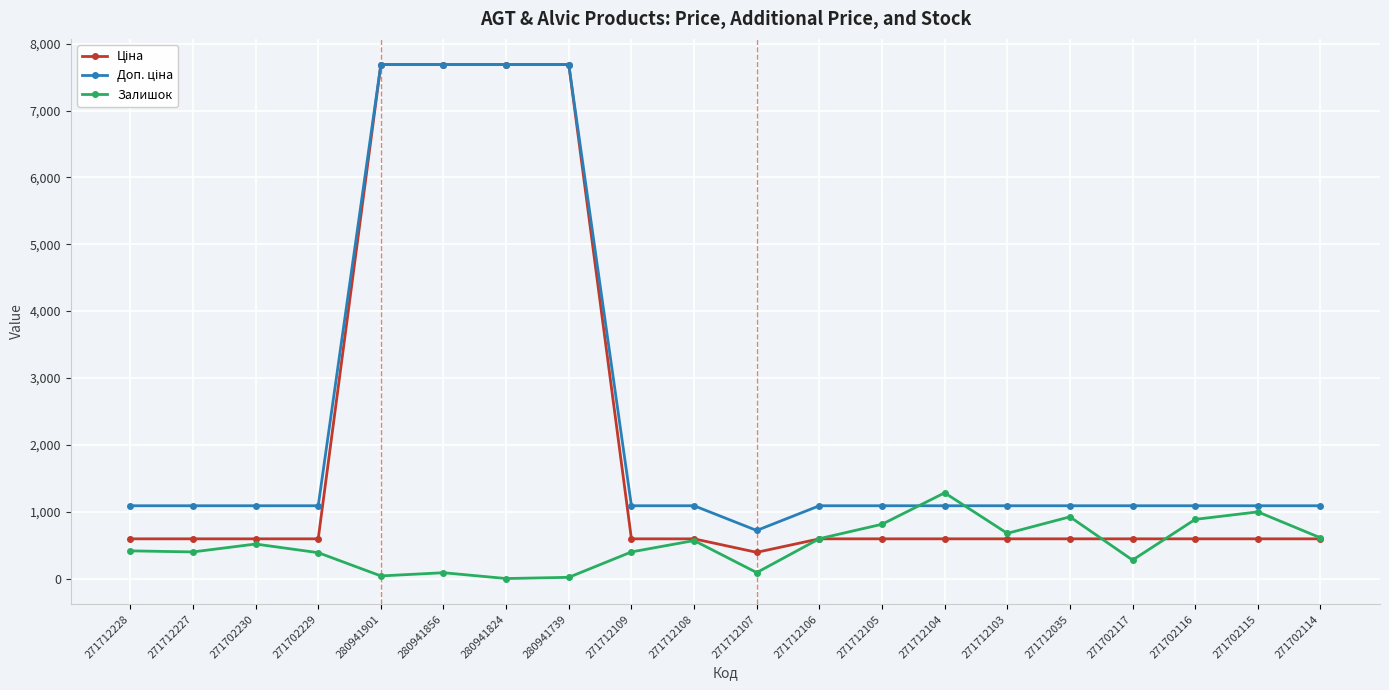

What is the difference between the highest and lowest values at 280941824?

7688.0